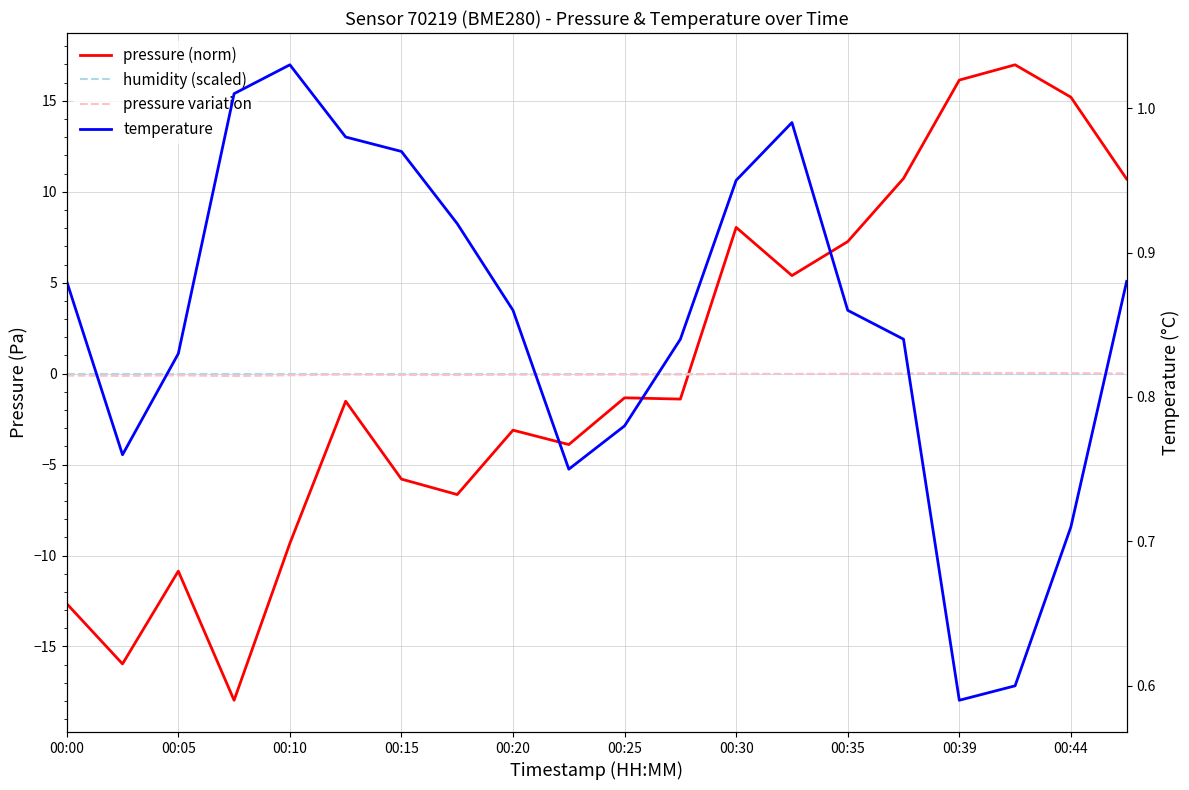

What is the difference between the maximum and minimum values in the temperature series?

0.4